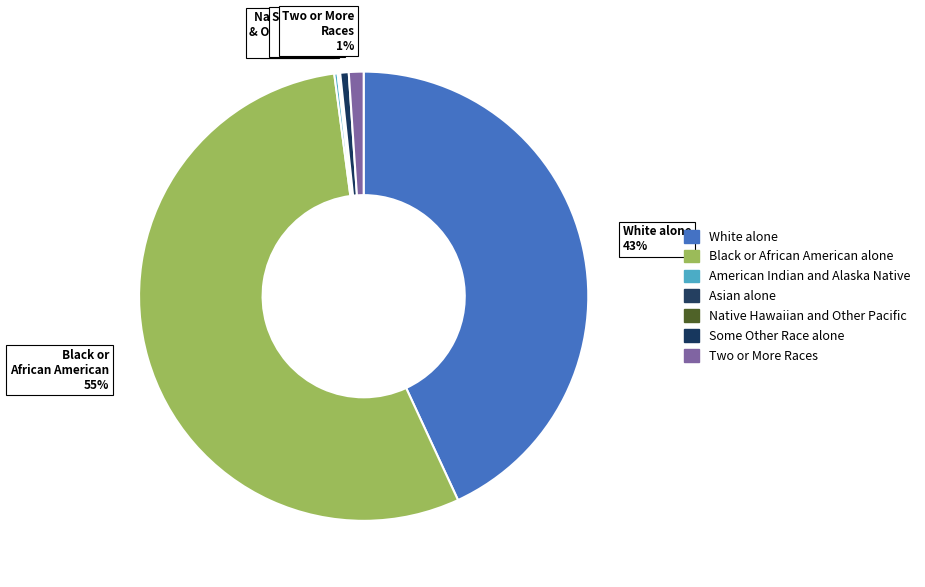

Combined, do Two or More Races and Some Other Race alone account for over 50%?

No